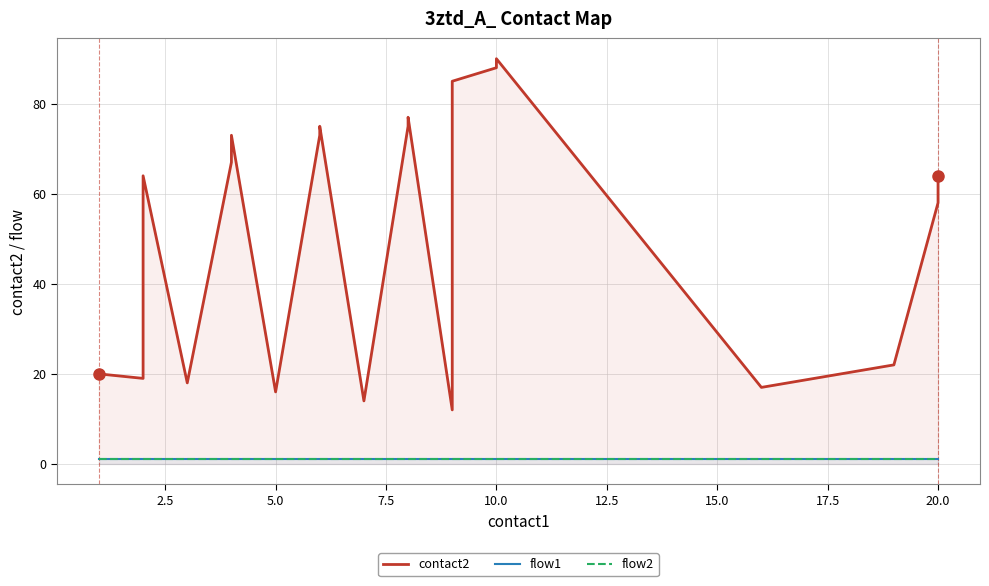

Count the number of categories in the chart.

20